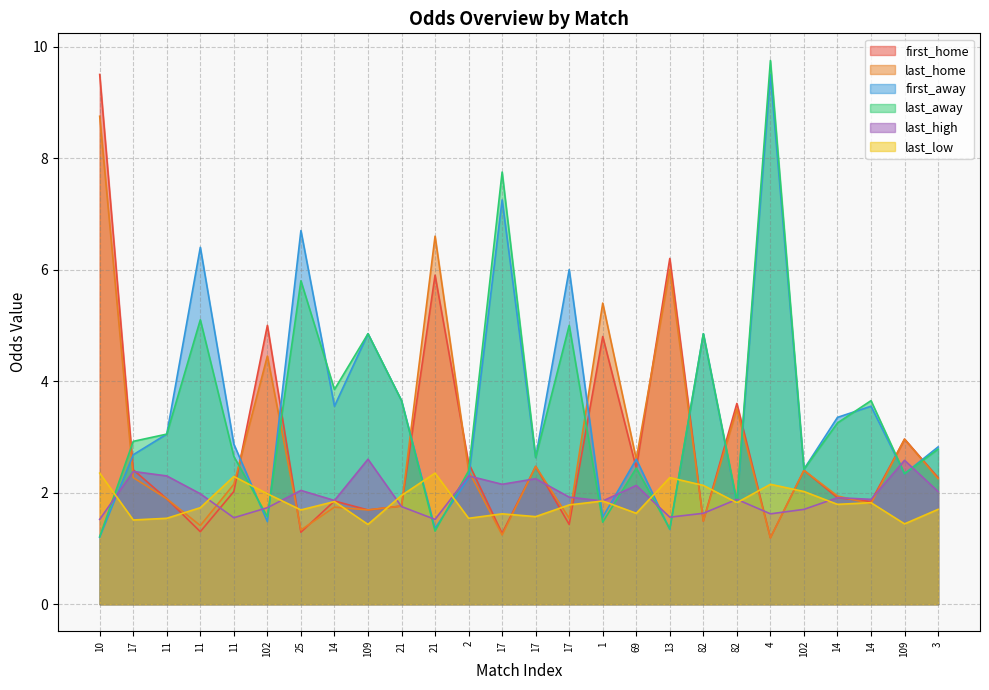

At which label does last_high reach its peak?

109